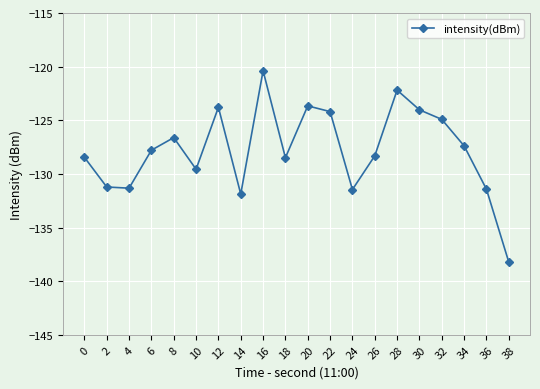

Count the number of values greater than -127.

8